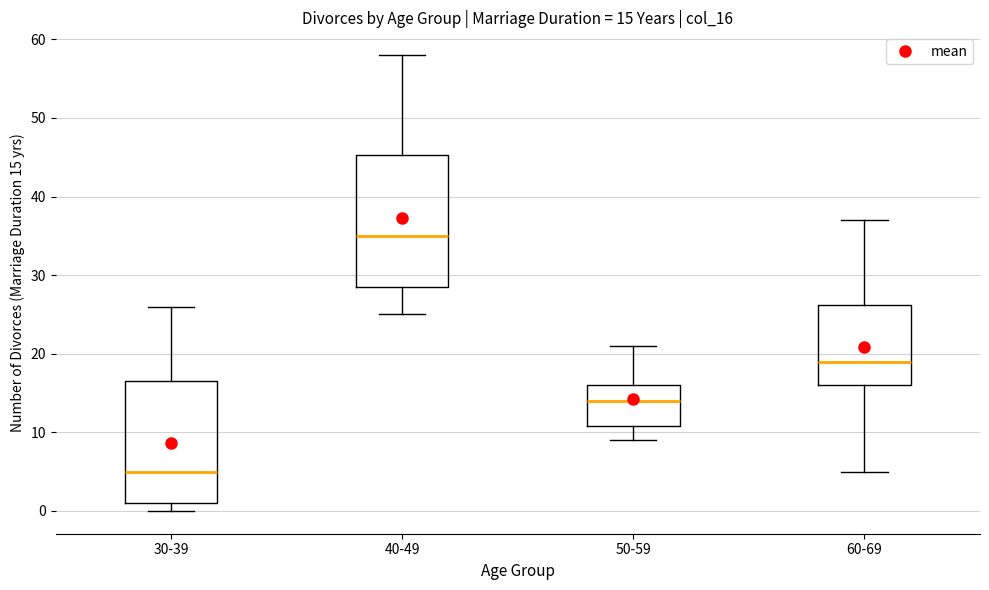

Which box has the lowest median line?

30-39